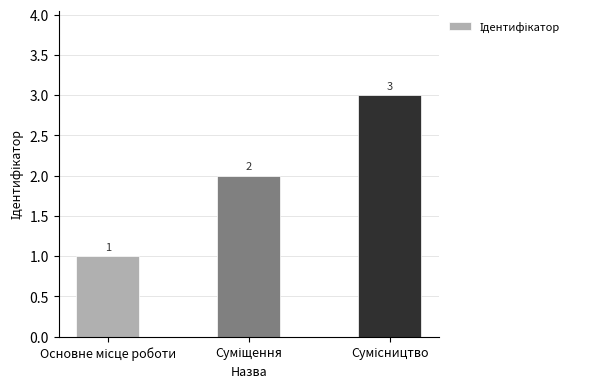

What is the value of the 2nd bar from the left?

2